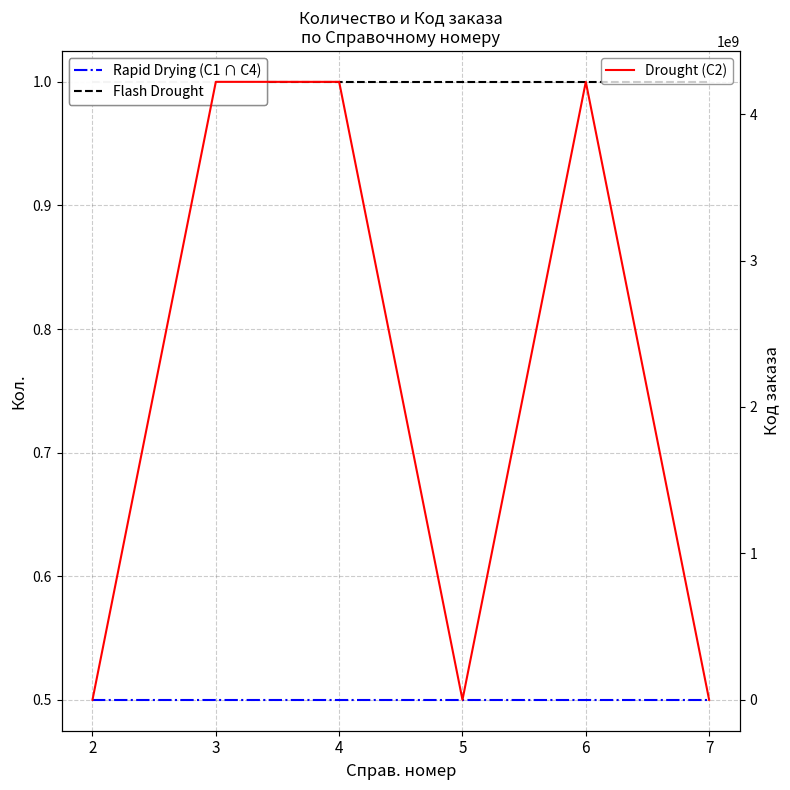

Where do Drought (C2) and Rapid Drying (C1 ∩ C4) first cross each other?

2 and 3